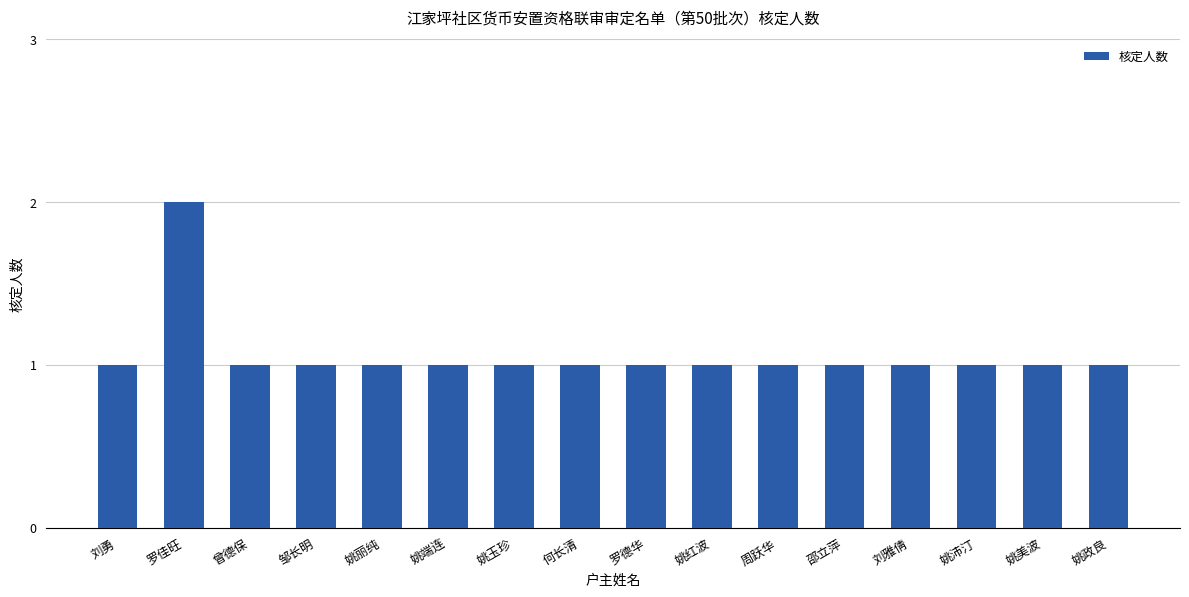

Reading right to left, extract all data points from this chart.

1	1	1	1	1	1	1	1	1	1	1	1	1	1	2	1